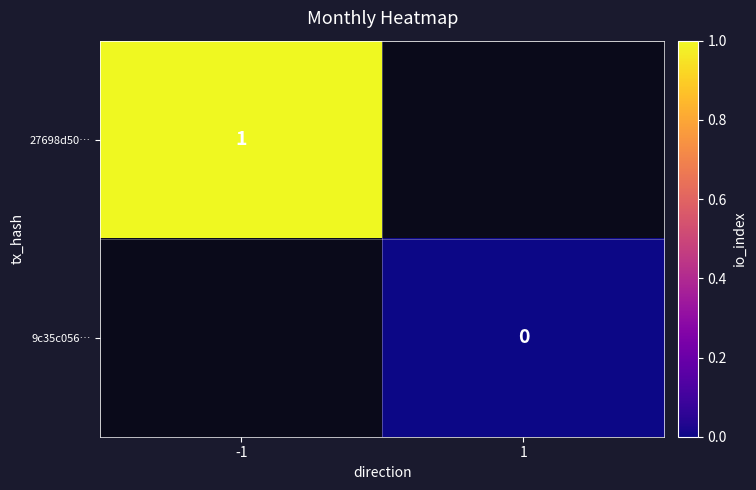

Is it true that 27698d50… equals 1 at -1?

True